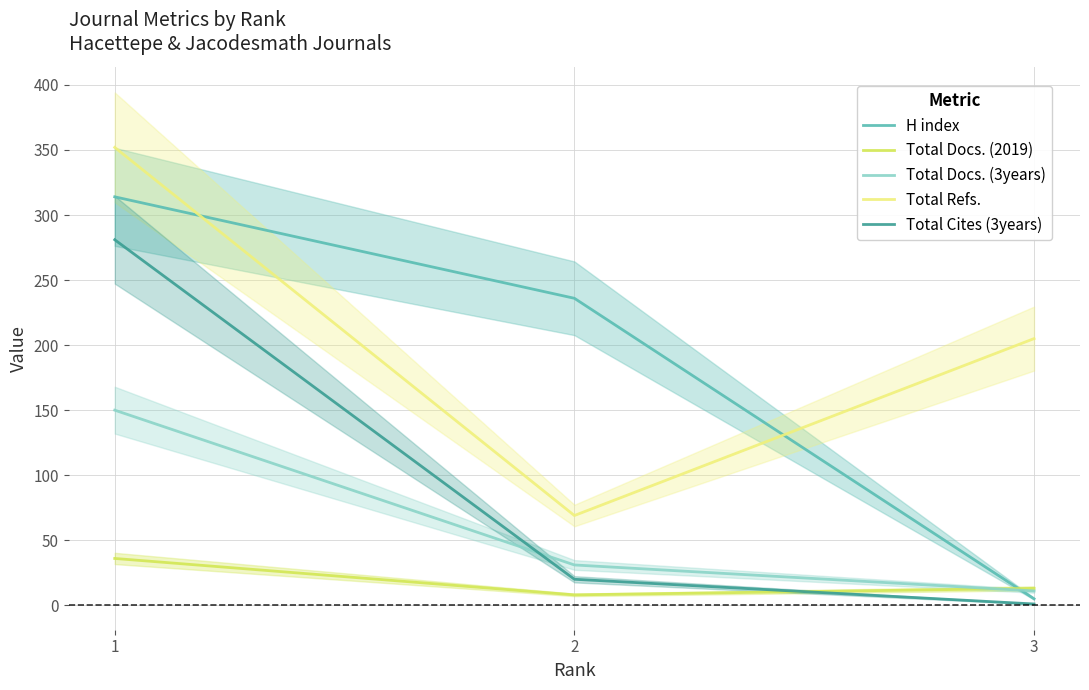

At which label does Total Docs. (3years) reach its peak?

1